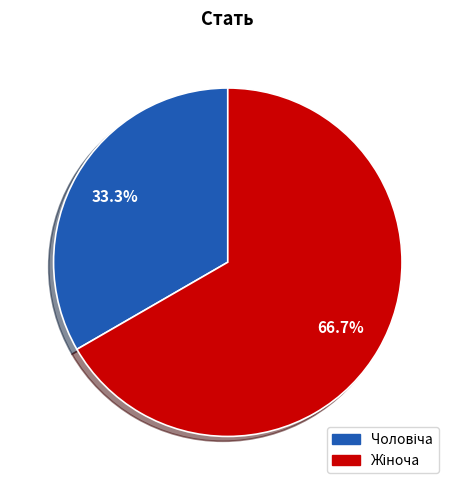

Is there any slice that represents more than half of the pie?

Yes